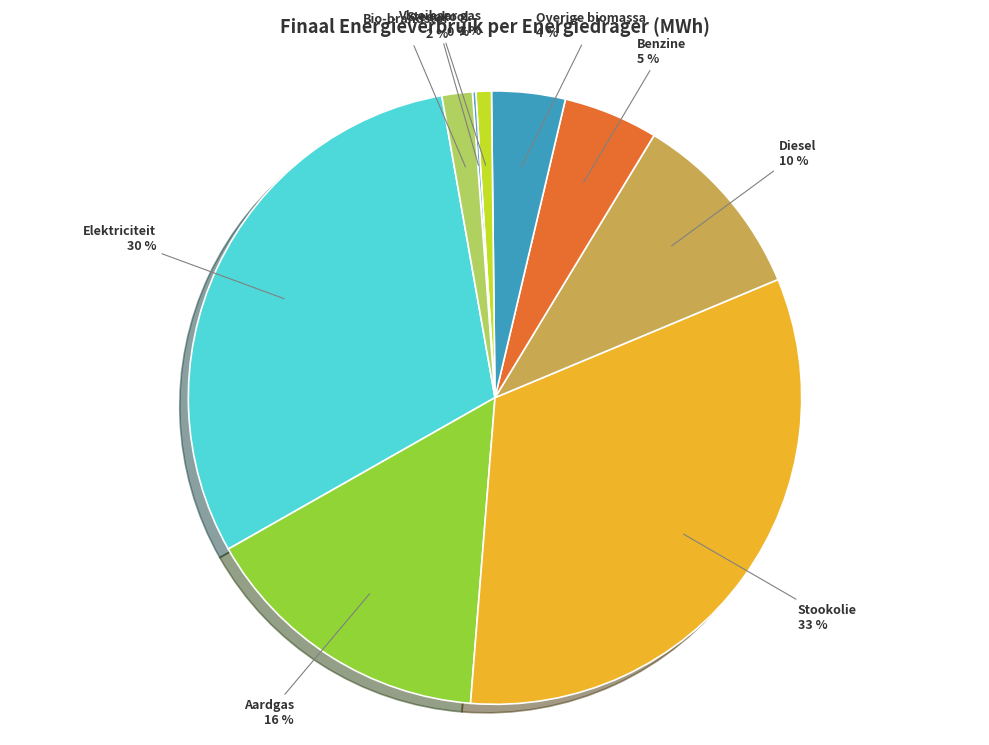

Is Stookolie the majority of the pie?

No